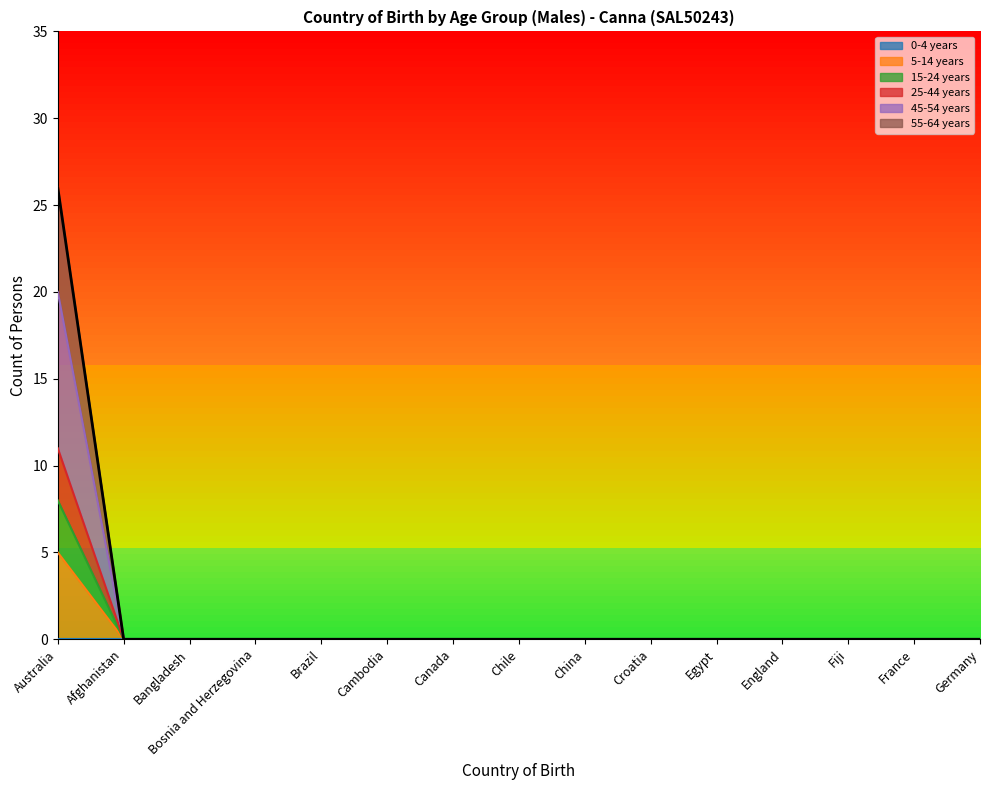

Which has a higher value, Croatia or Germany?

Croatia